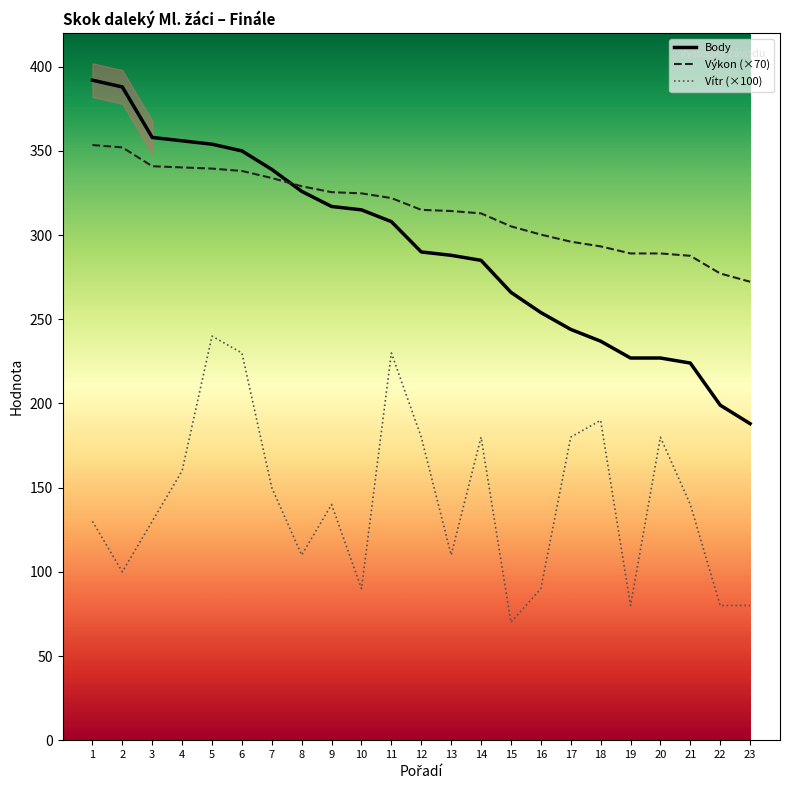

Is this an area chart (filled region under the line)?

No